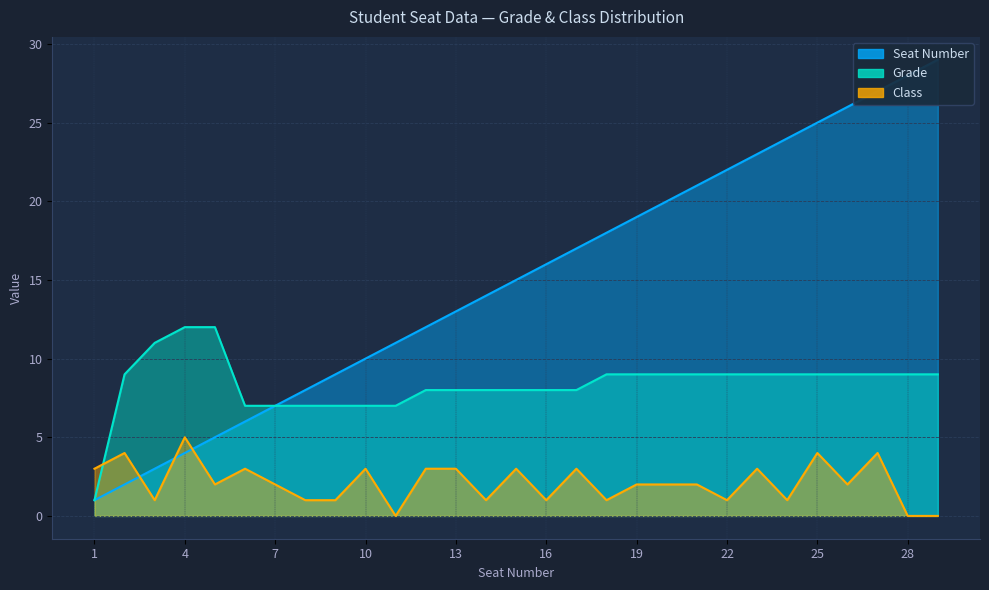

True or false: Seat Number and Grade intersect in this chart.

False